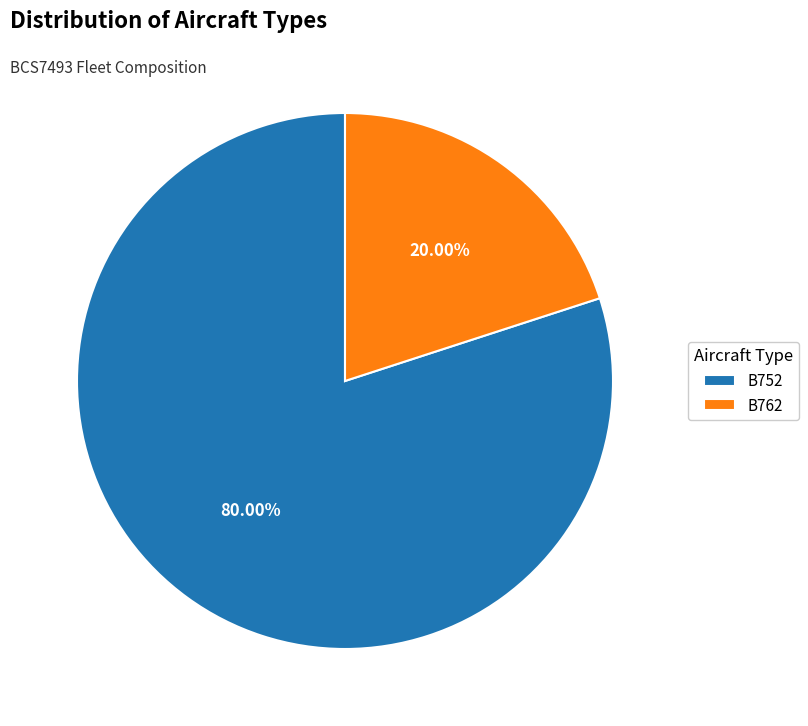

Which slice represents more than half of the pie?

B752